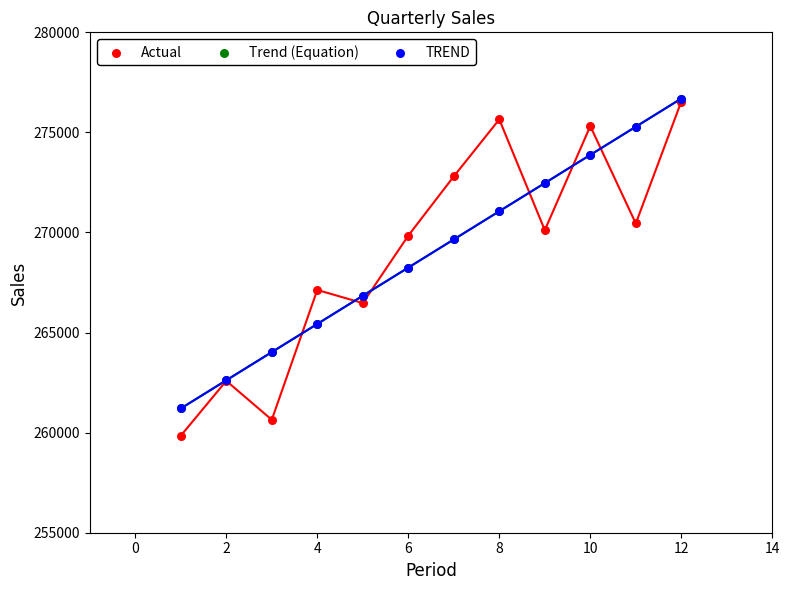

What are all the series names shown in the legend?

Actual, Trend (Equation), TREND